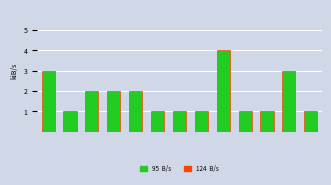

What is the value of the 8th bar from the left?

1